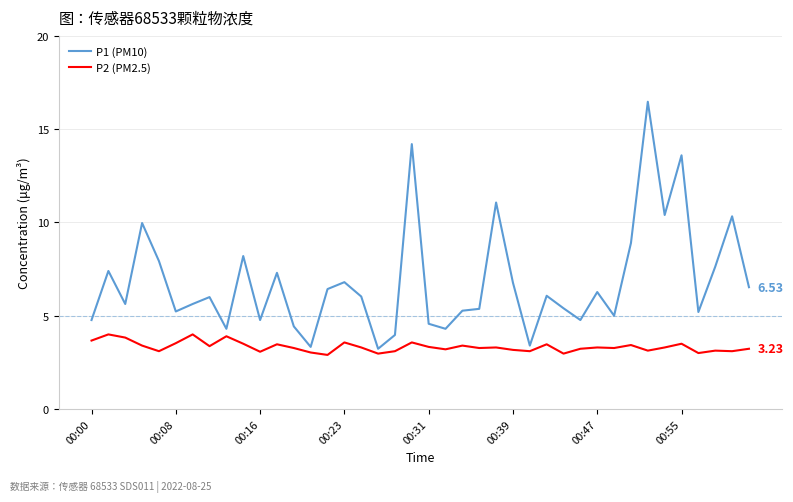

How many lines are shown in the chart?

2